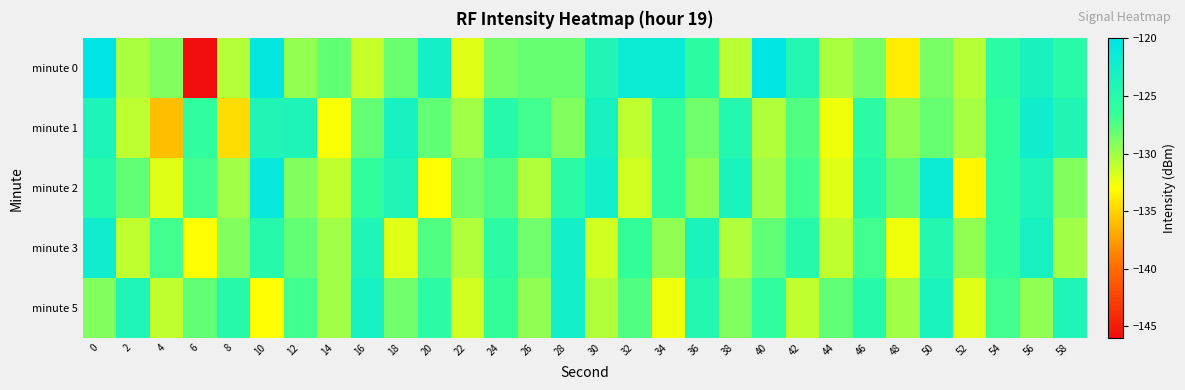

Reading left to right, what are all the values shown in this chart?

minute 0: 0=-120.2	2=-130.3	4=-129.0	6=-145.8	8=-130.6	10=-120.5	12=-129.6	14=-128.0	16=-131.2	18=-128.3	20=-122.7	22=-132.1	24=-128.7	26=-128.1	28=-128.2	30=-124.2	32=-121.4	34=-121.4	36=-125.8	38=-130.8	40=-120.3	42=-124.4	44=-130.3	46=-128.7	48=-133.8	50=-128.7	52=-130.7	54=-125.5	56=-123.3	58=-125.3
minute 1: 0=-123.8	2=-131.0	4=-136.0	6=-126.0	8=-134.5	10=-124.1	12=-124.0	14=-132.8	16=-128.1	18=-123.0	20=-128.0	22=-130.0	24=-125.0	26=-127.0	28=-129.0	30=-123.0	32=-131.0	34=-126.5	36=-128.5	38=-124.5	40=-130.5	42=-127.5	44=-132.5	46=-125.5	48=-129.5	50=-128.2	52=-130.2	54=-126.2	56=-122.2	58=-124.2
minute 2: 0=-125.0	2=-128.0	4=-132.0	6=-127.0	8=-130.0	10=-121.0	12=-129.0	14=-131.0	16=-126.0	18=-124.0	20=-133.0	22=-128.5	24=-127.5	26=-130.5	28=-125.5	30=-122.5	32=-131.5	34=-126.5	36=-129.5	38=-123.5	40=-130.0	42=-127.0	44=-132.0	46=-125.0	48=-128.0	50=-121.5	52=-133.5	54=-126.0	56=-124.0	58=-129.0
minute 3: 0=-122.0	2=-131.0	4=-127.0	6=-133.0	8=-129.0	10=-125.0	12=-128.0	14=-130.0	16=-124.0	18=-132.0	20=-127.5	22=-130.5	24=-125.5	26=-128.5	28=-122.5	30=-131.5	32=-126.5	34=-129.5	36=-123.5	38=-130.5	40=-128.0	42=-125.0	44=-131.0	46=-127.0	48=-132.5	50=-124.5	52=-129.5	54=-126.0	56=-123.0	58=-130.0
minute 5: 0=-129.0	2=-124.0	4=-131.0	6=-128.0	8=-125.0	10=-133.0	12=-127.0	14=-130.0	16=-123.0	18=-128.5	20=-125.5	22=-131.5	24=-126.5	26=-129.5	28=-122.5	30=-130.5	32=-127.5	34=-132.5	36=-124.5	38=-129.0	40=-126.0	42=-131.0	44=-128.0	46=-125.0	48=-130.0	50=-123.5	52=-132.0	54=-127.0	56=-129.5	58=-124.0